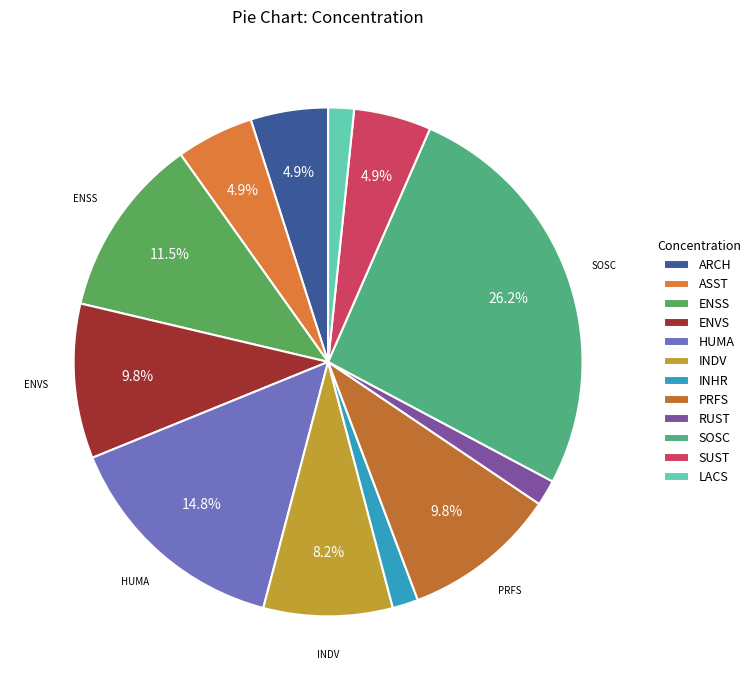

What is the change in value from ASST to INHR?

-2